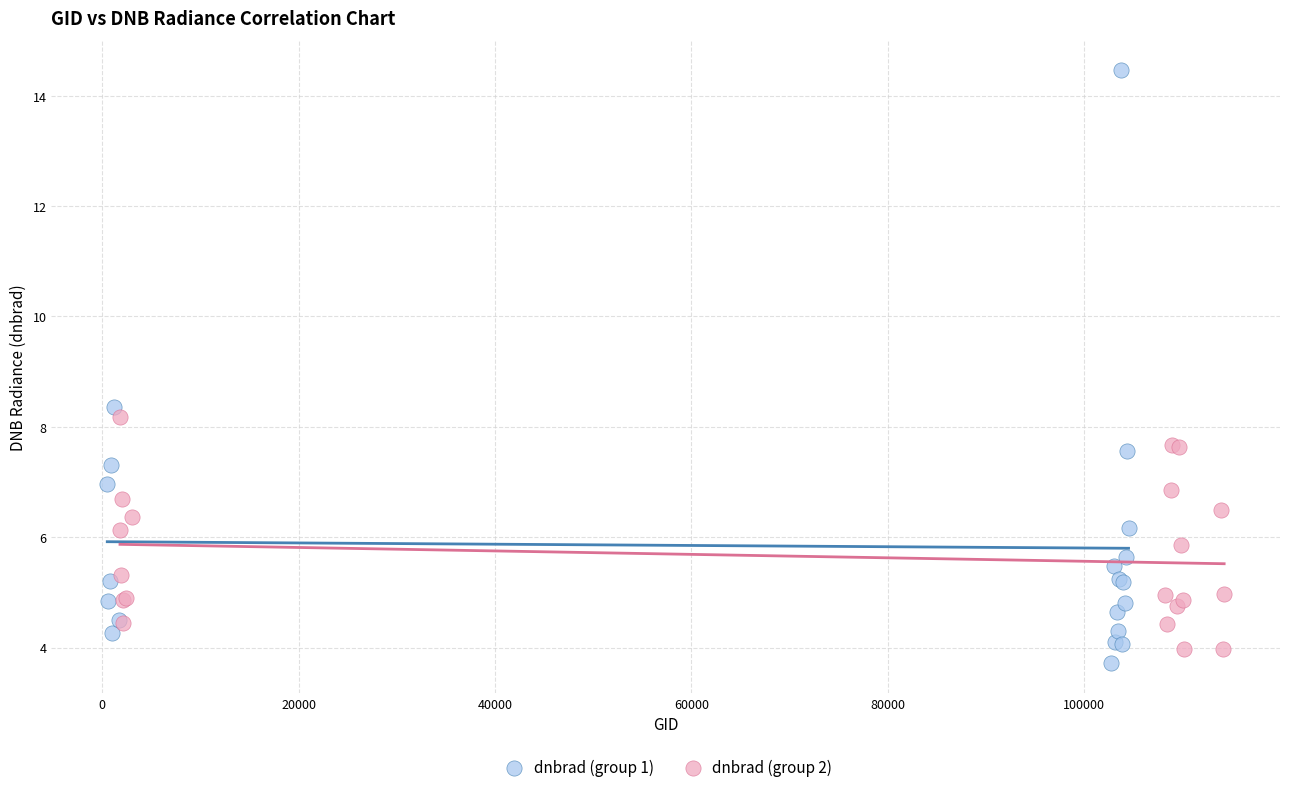

Which series has the largest Y range (max minus min)?

dnbrad (group 1)